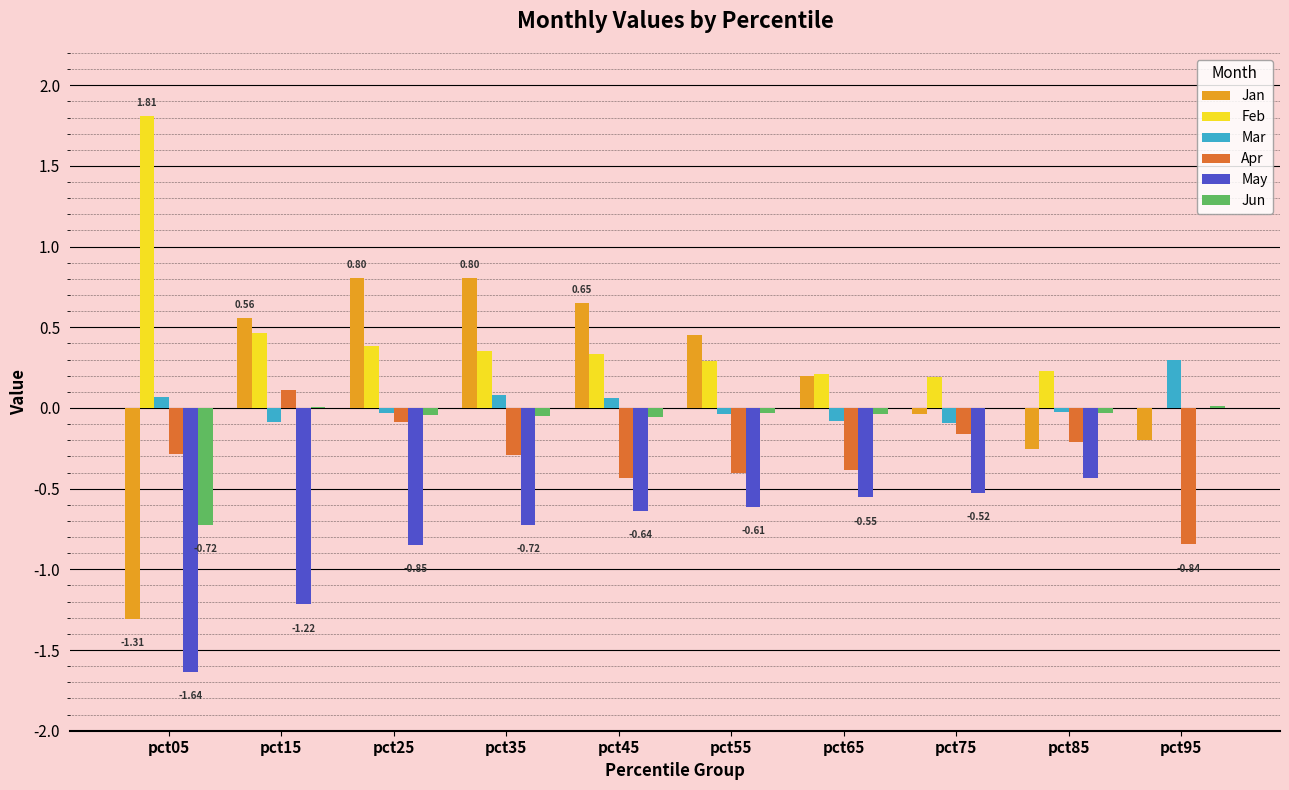

Between pct35 and pct75, which series saw the biggest shift?

Jan